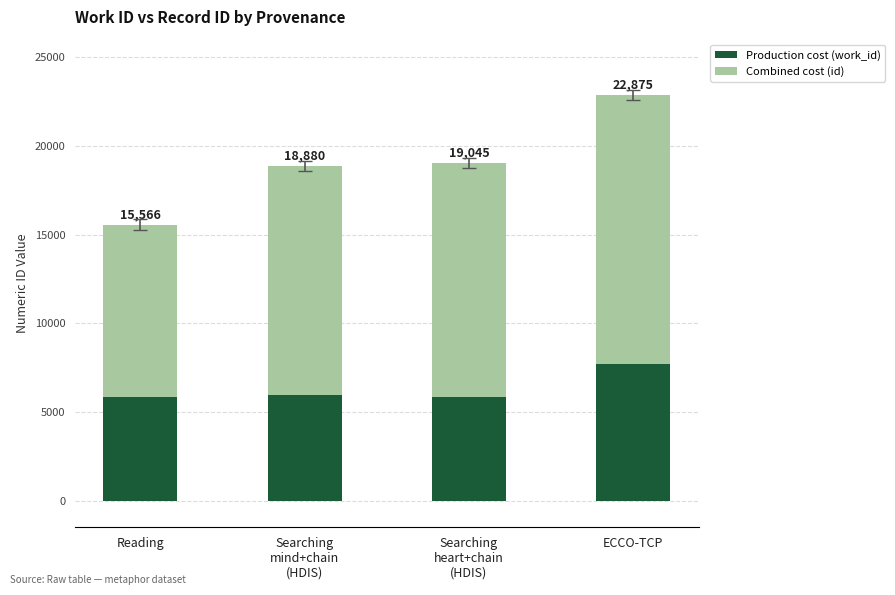

What is the difference between the maximum and minimum values in the Production cost (work_id) series?

1868